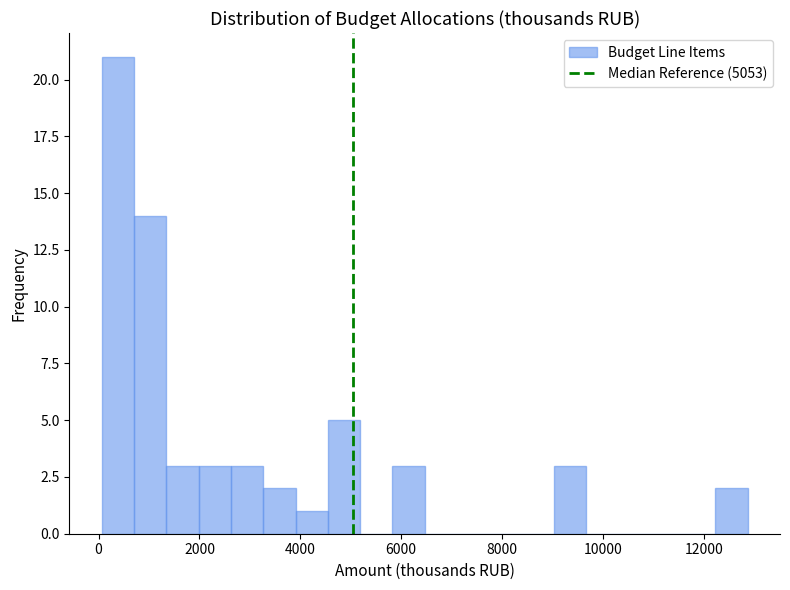

Read against the x-axis, roughly where is the centre of the tallest bar?

400